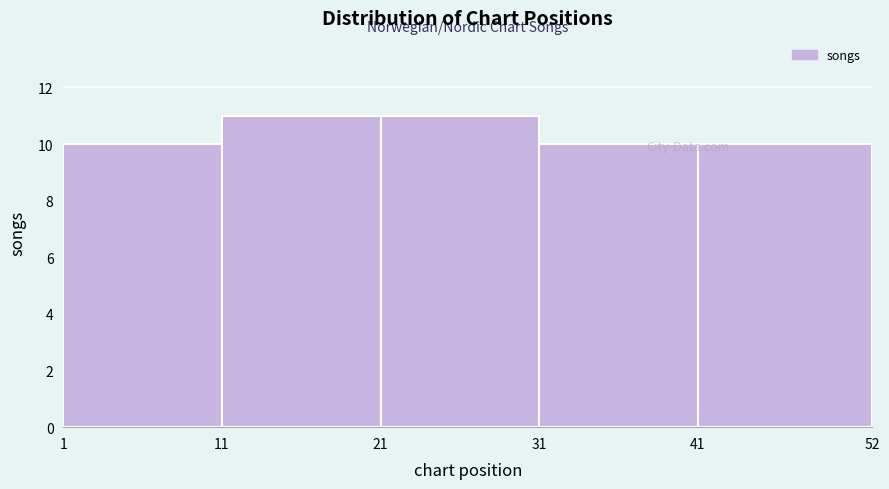

Reading left to right, transcribe this chart: for each bar, give the range it covers on the x-axis and its height. The values are not printed on the chart, so give them approximately, as read against the axis.

1 to 11: 10
11 to 21: 11
21 to 31: 11
31 to 41: 10
41 to 52: 10